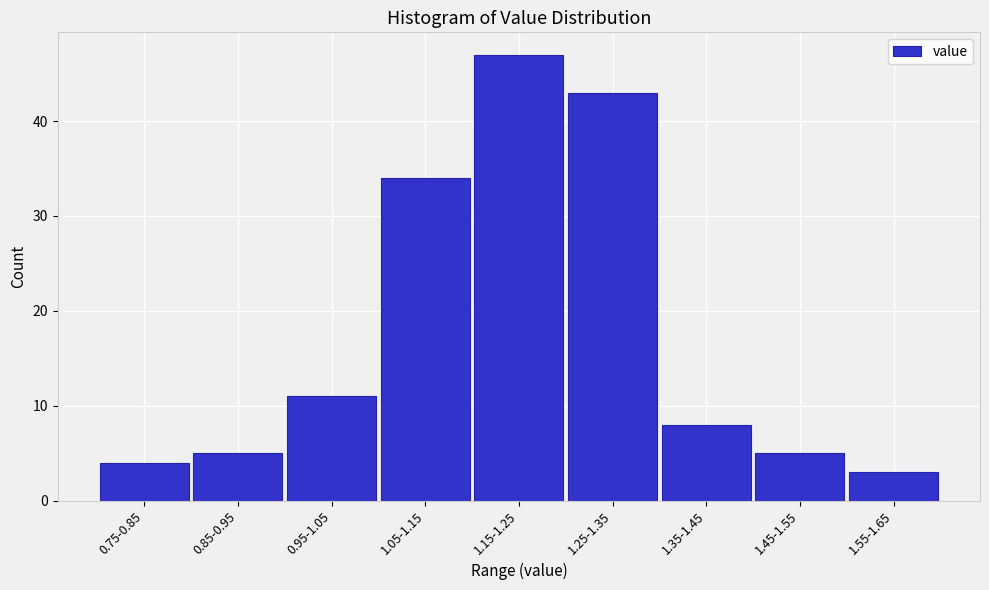

Reading right to left, transcribe all the data shown in this chart.

3	5	8	43	47	34	11	5	4